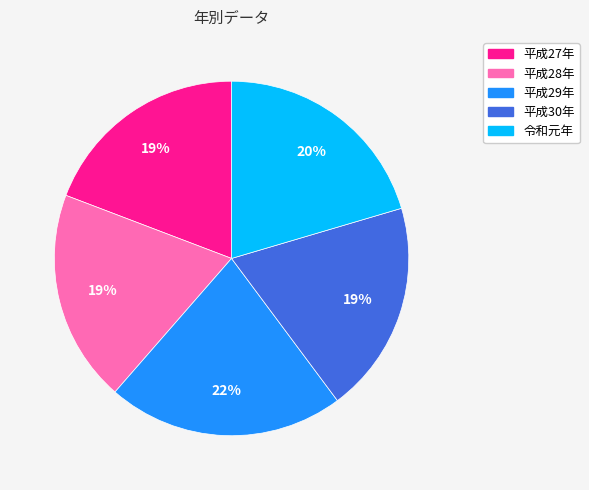

The 平成27年 slice represents 19% of the pie. True or false?

True